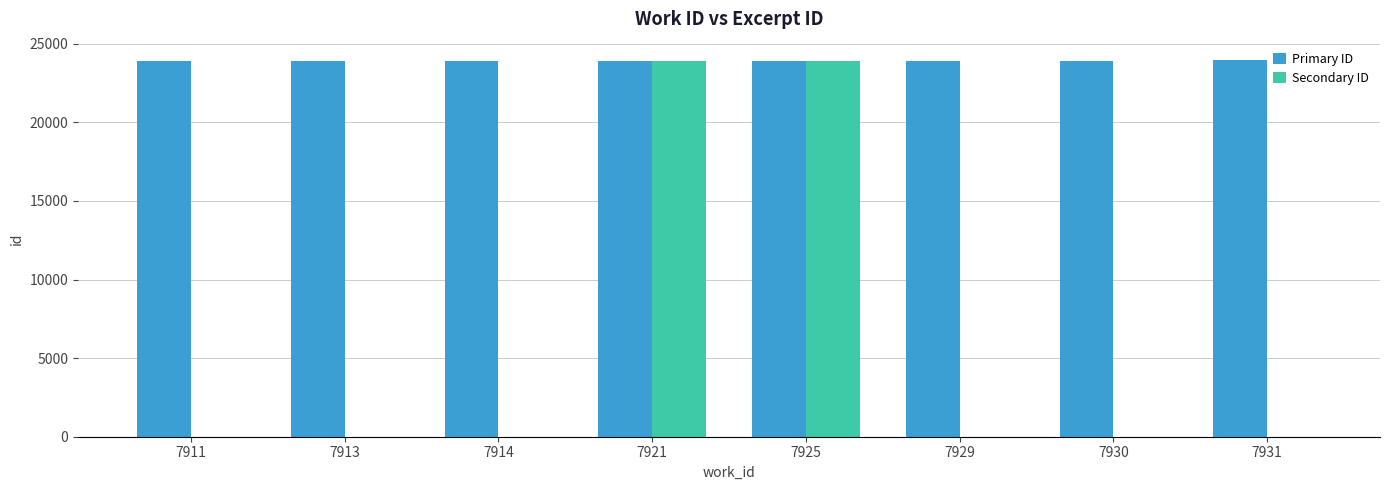

What is the sum of the Primary ID values at 7925 and 7914?

47833